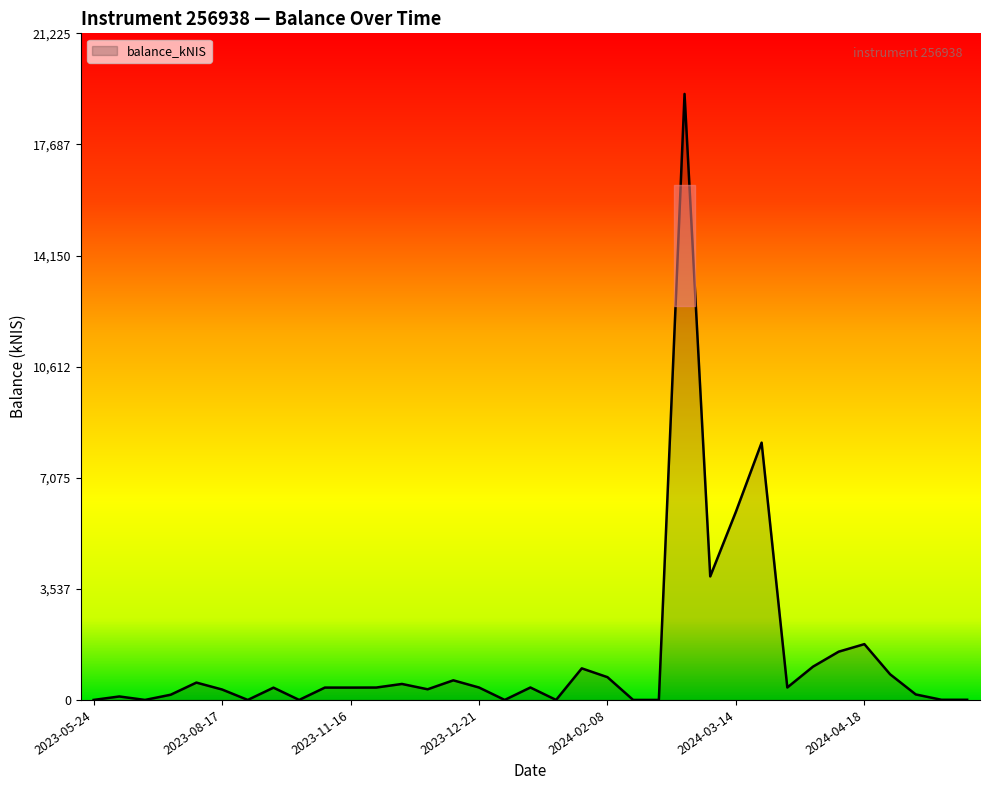

What is the maximum value shown in the chart?

19295.3